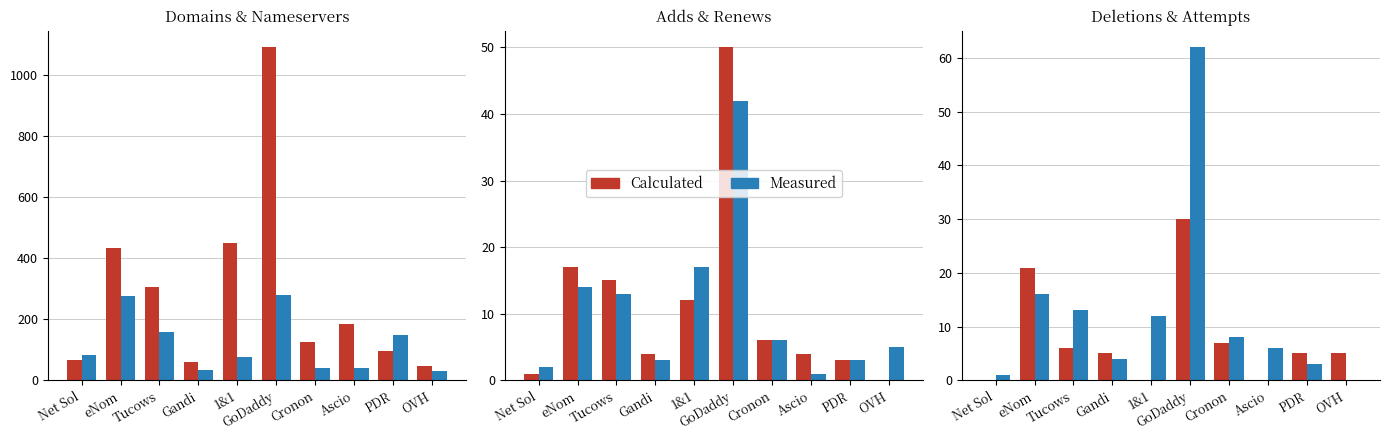

At which category is the sum across all series the highest?

GoDaddy